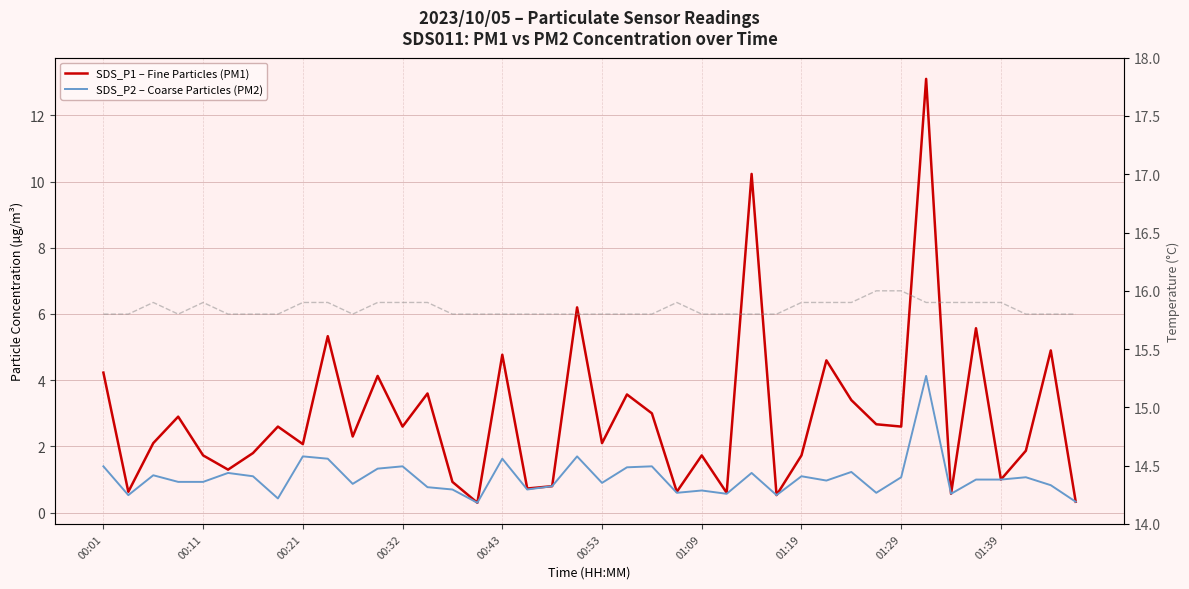

Which category has the lowest value in the Temp (°C) series?

00:01